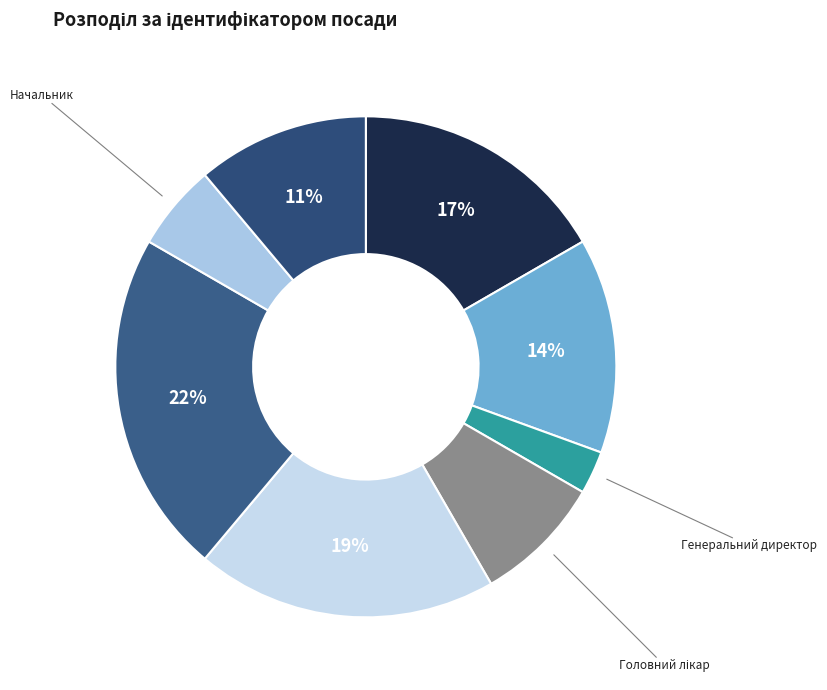

Which slice is the smallest?

Генеральний директор